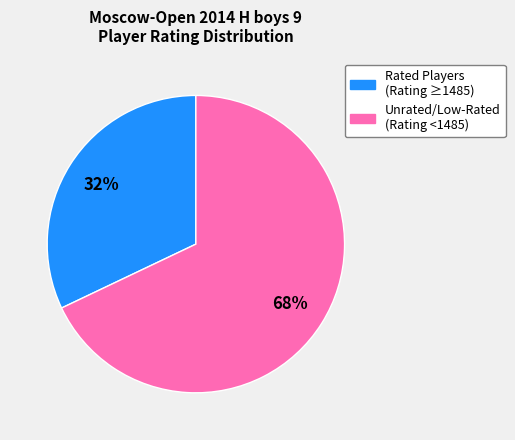

To the nearest percent, what is the difference between the largest and smallest slice percentages?

36%